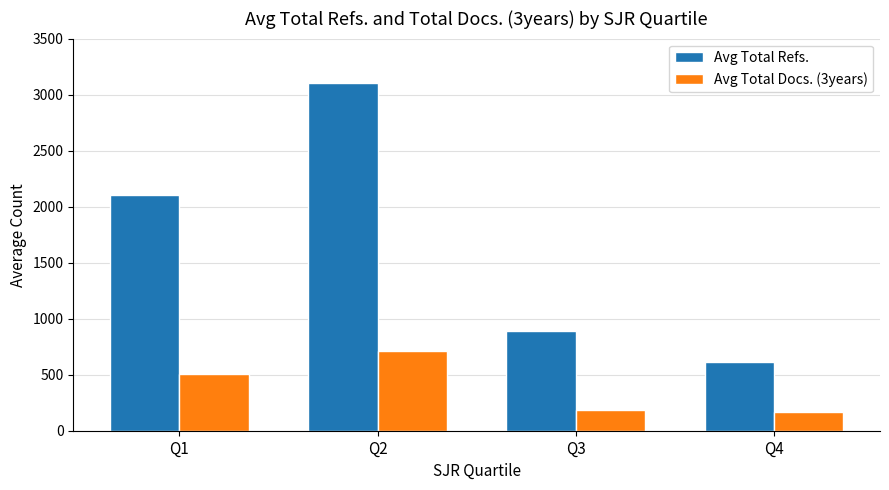

Reading left to right, what are all the values shown in this chart?

Avg Total Refs.: Q1=2099.7	Q2=3099.3	Q3=893.9	Q4=609.6
Avg Total Docs. (3years): Q1=510.0	Q2=707.8	Q3=187.1	Q4=166.0